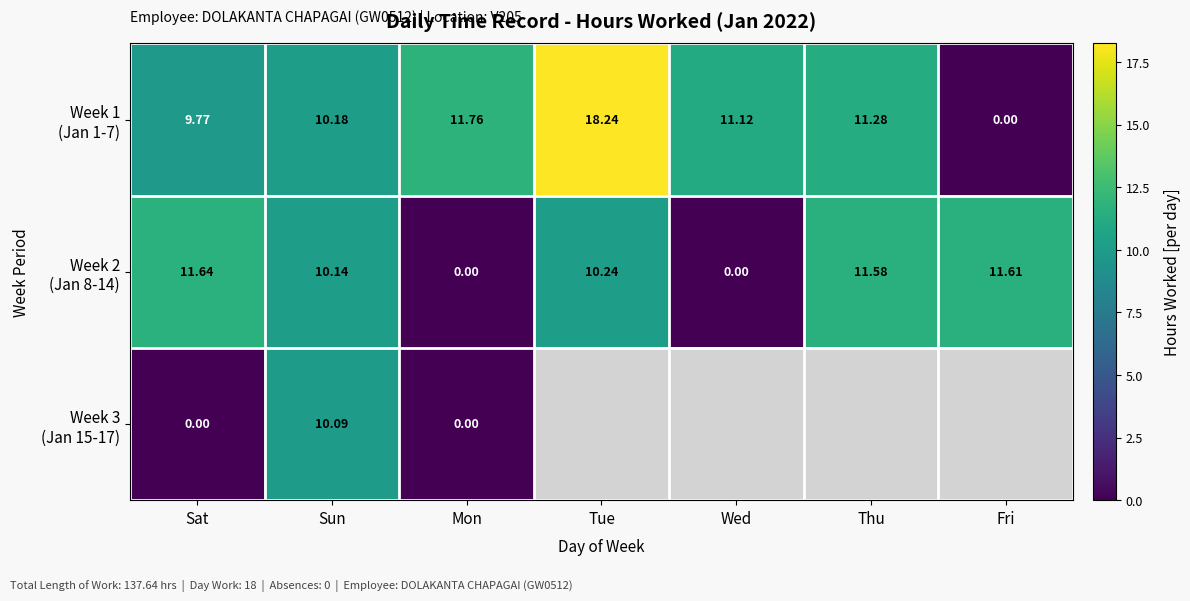

What is the difference between the highest and lowest values at Thu?

0.3